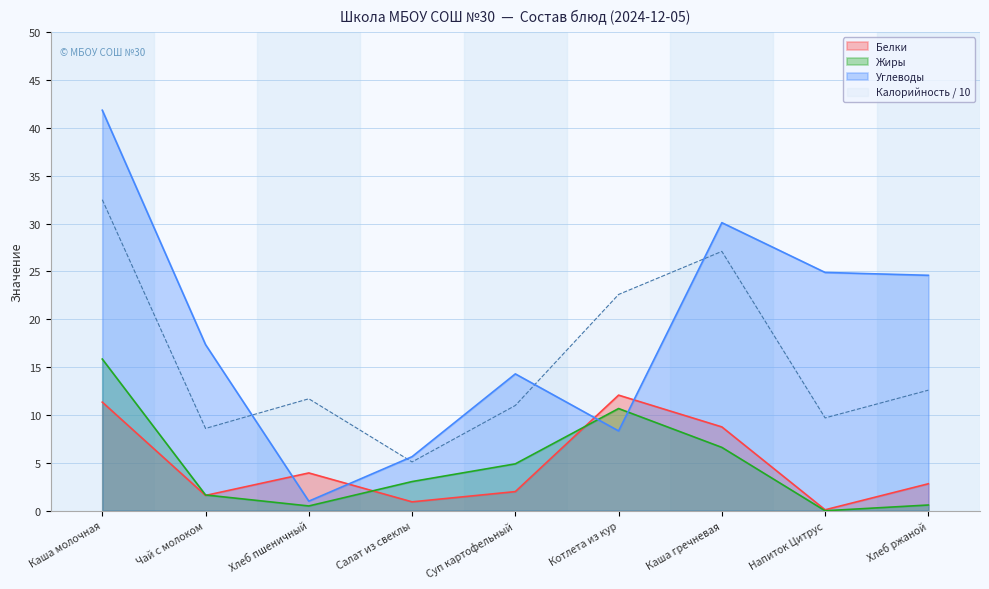

What is the greatest value displayed?

41.9